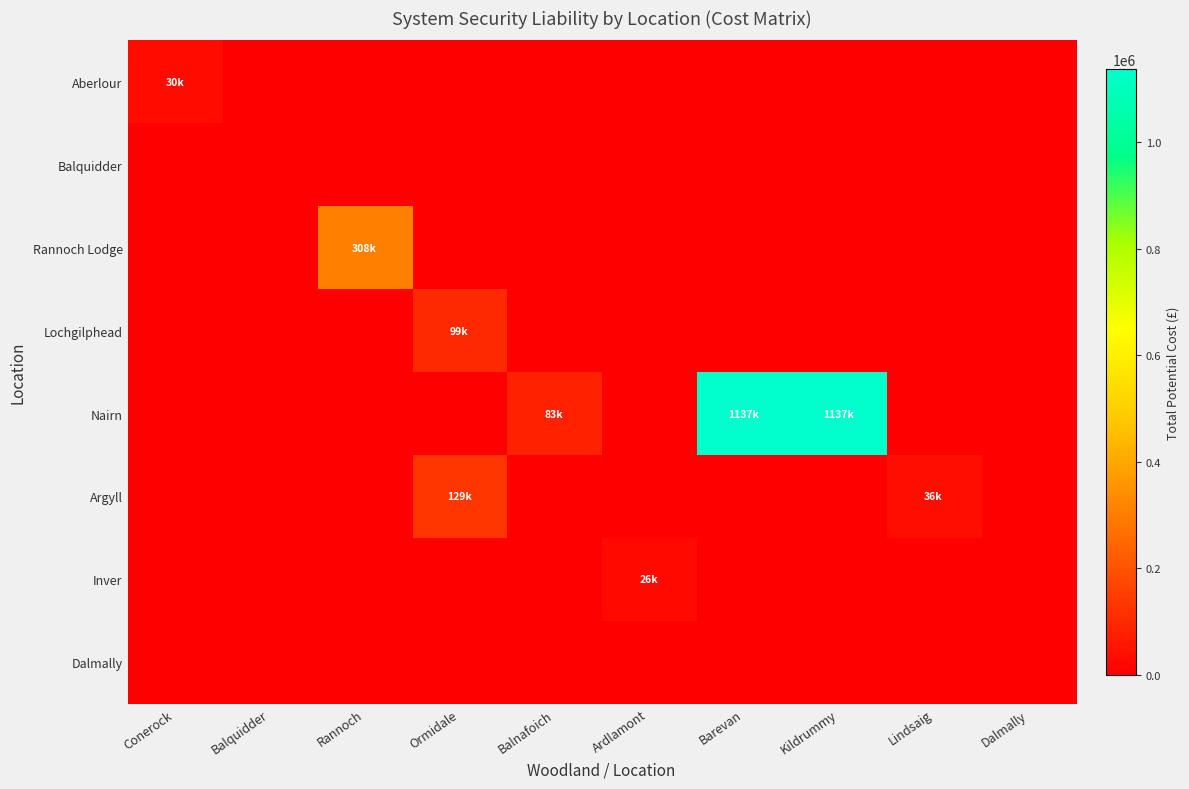

List the series in order of their peak value, highest first.

Nairn, Rannoch Lodge, Argyll, Lochgilphead, Aberlour, Inver, Balquidder, Dalmally